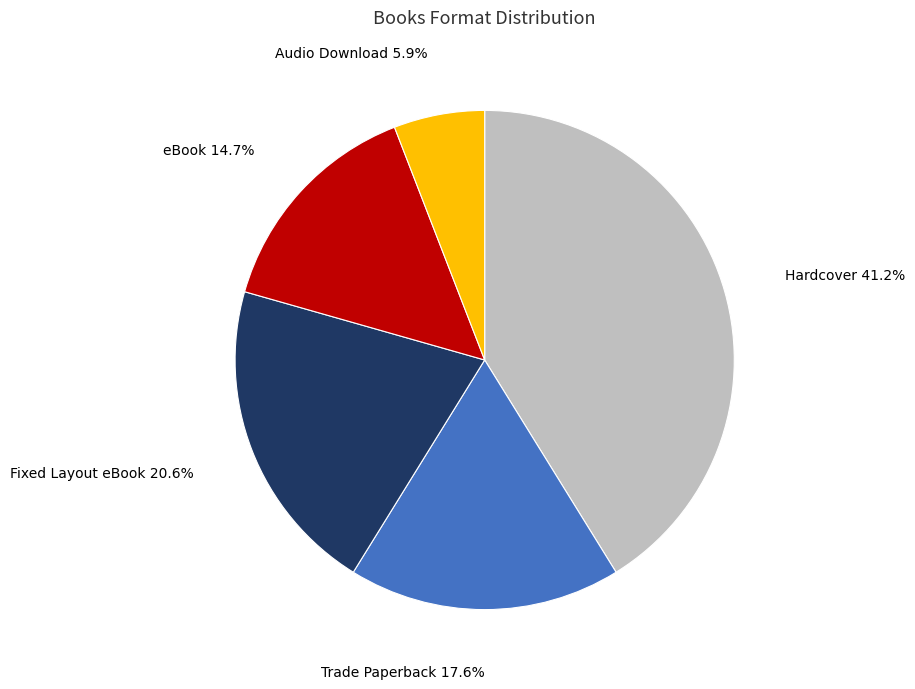

Is there any slice that represents more than half of the pie?

No